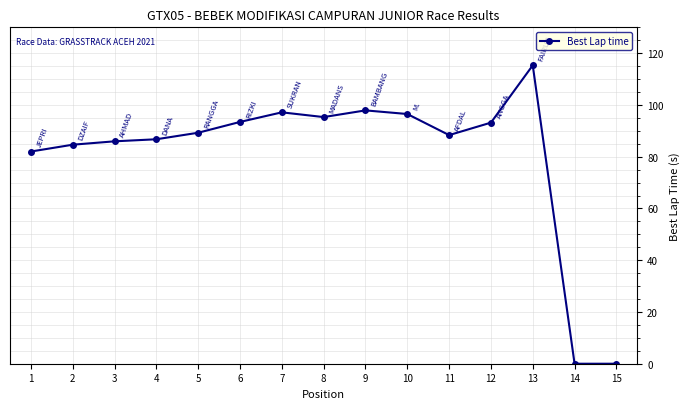

What is the value of the 3rd point from the left?

85.9